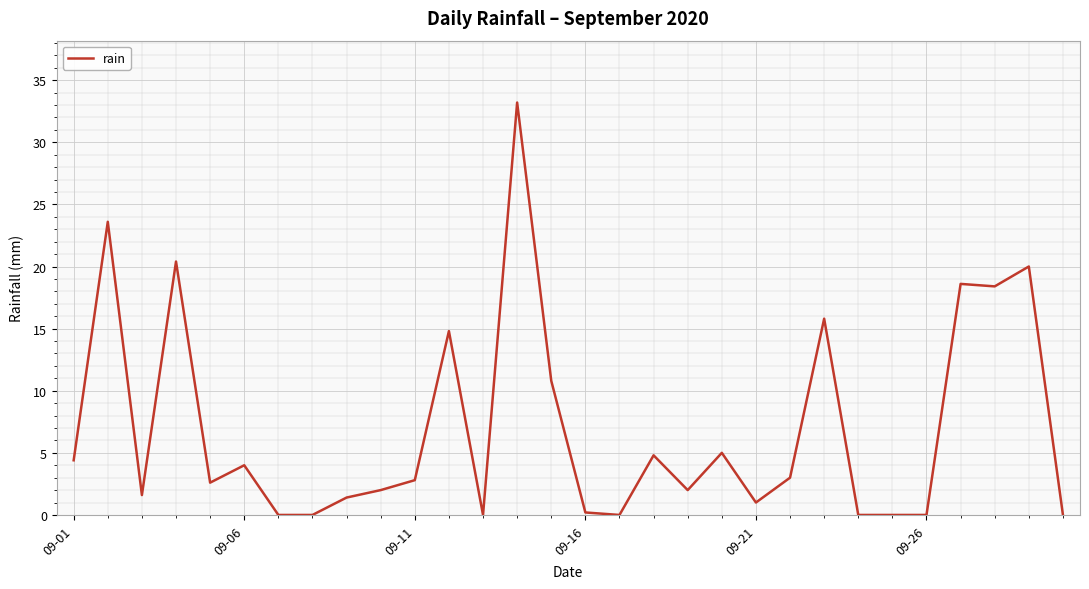

What is the maximum value shown in the chart?

33.2